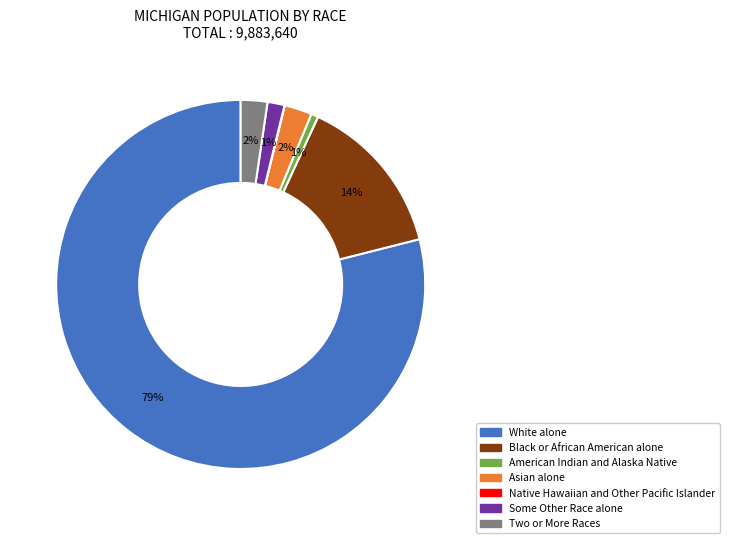

Is the sum of Some Other Race alone and Two or More Races greater than half?

No